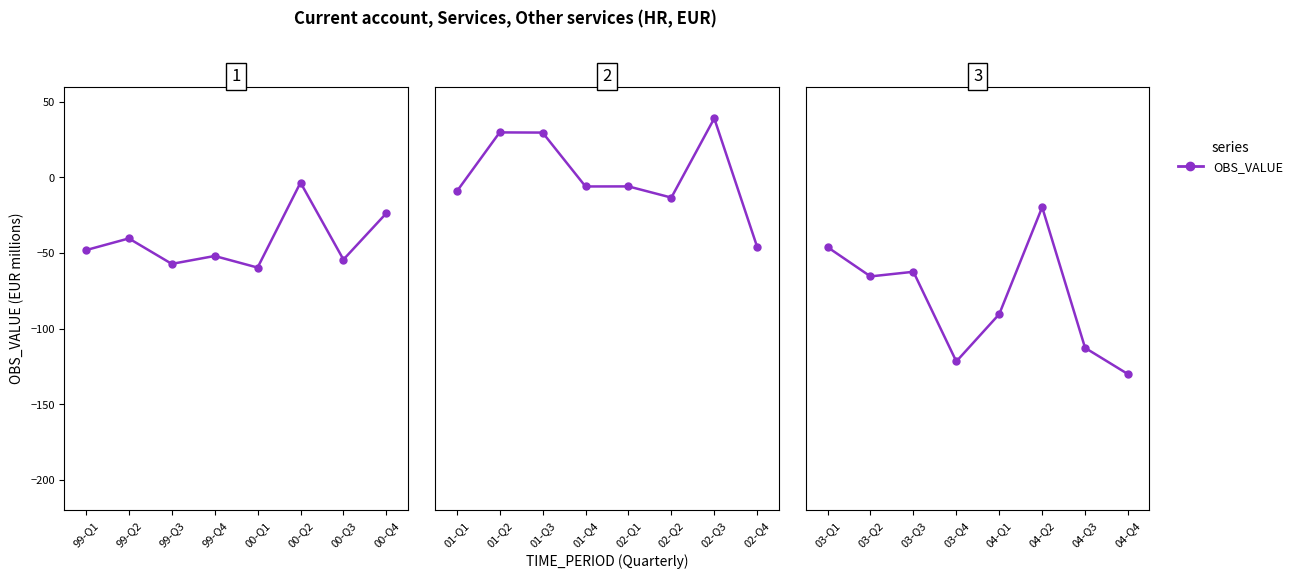

The chart shows a value of -82.3 at 03-Q3. True or false?

False